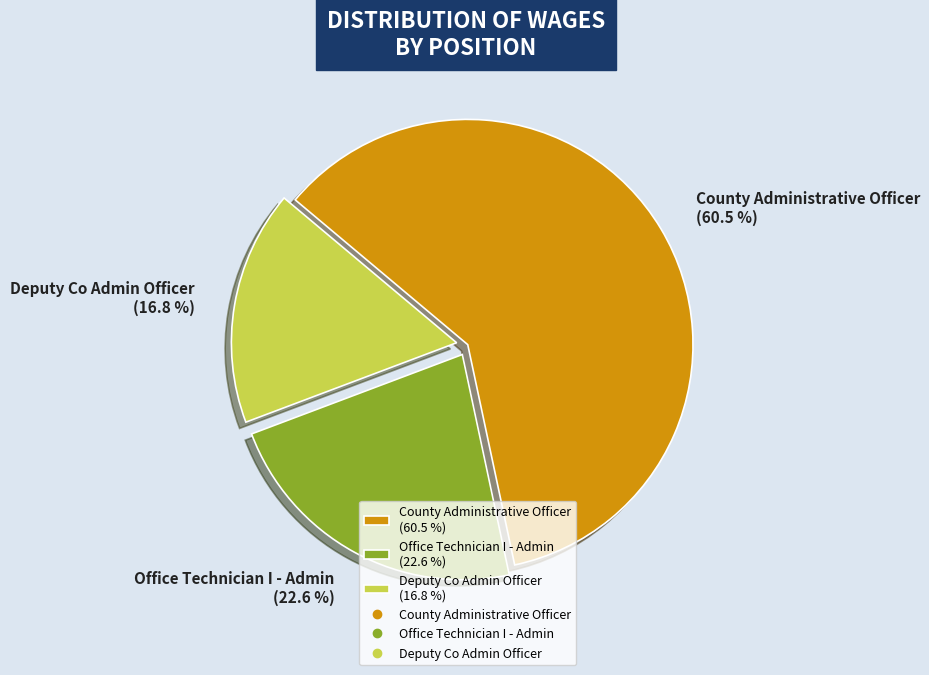

To the nearest percent, what percentage of the pie is Office Technician I - Admin?

23%